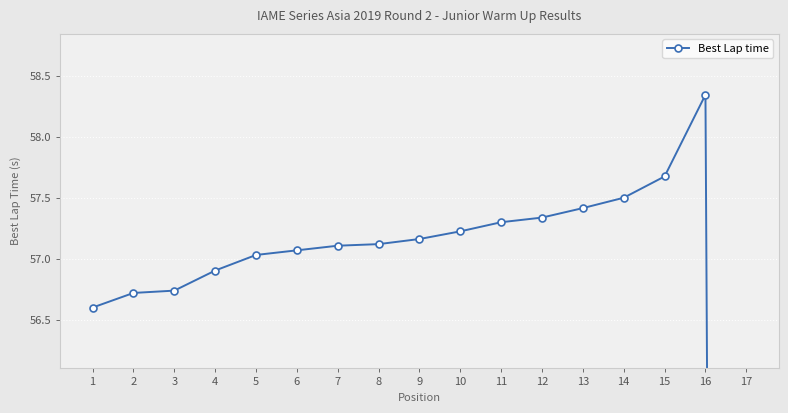

At which label does the data first exceed 57?

5